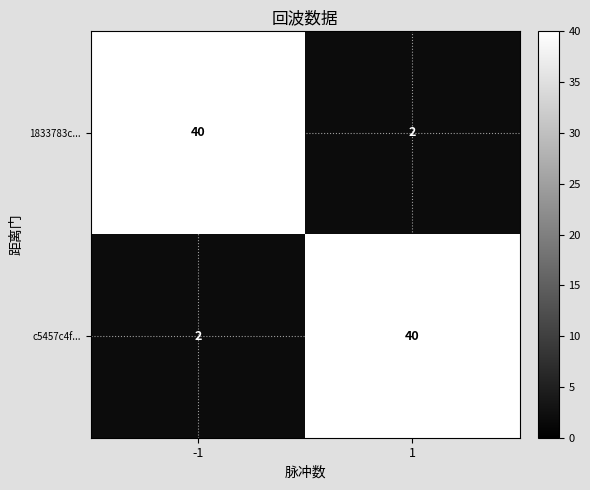

What is the total value across all series at 1?

42